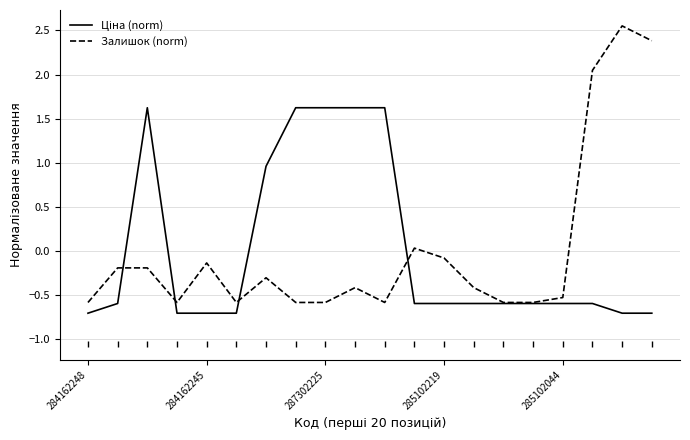

What is the minimum value shown in the chart?

-0.7